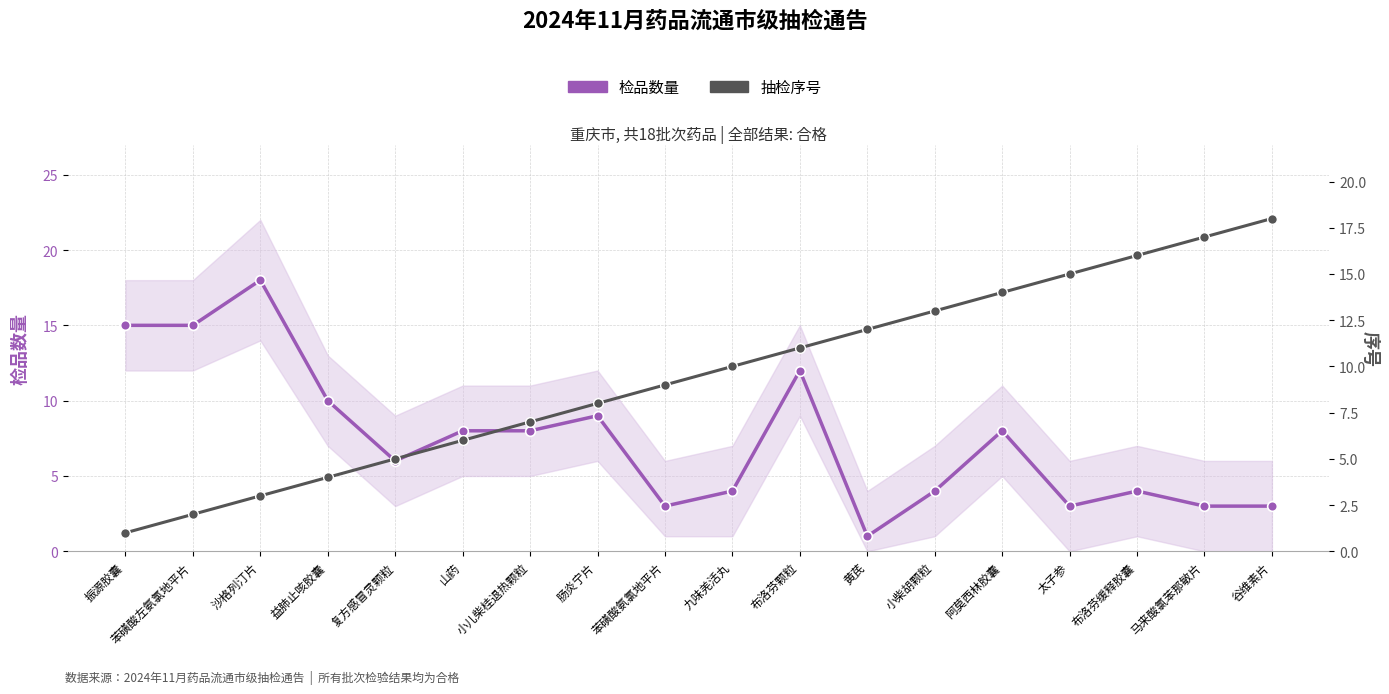

How many lines are shown in the chart?

2